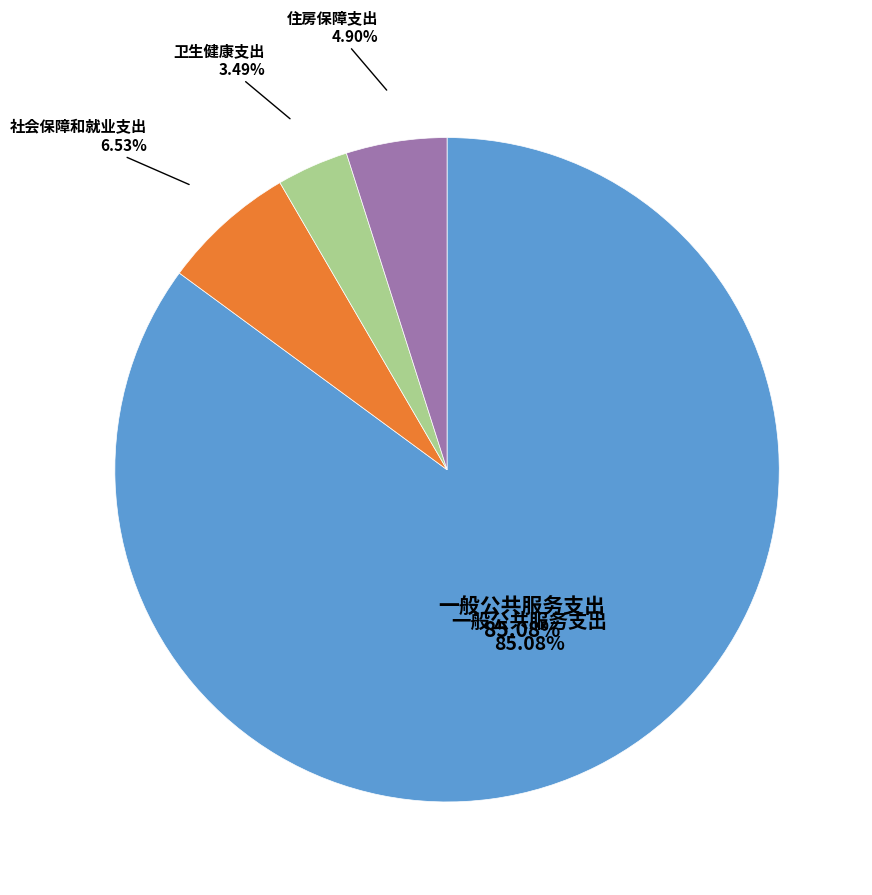

What is the smallest slice in the pie chart?

卫生健康支出